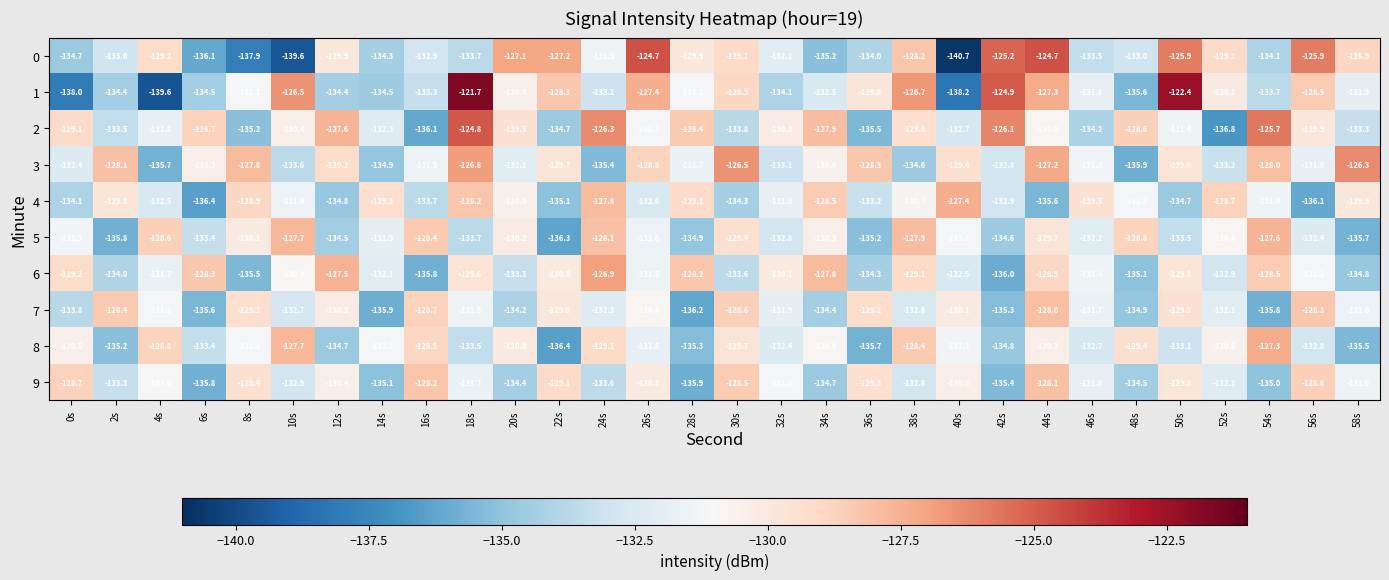

Which series has the largest range (max minus min)?

1